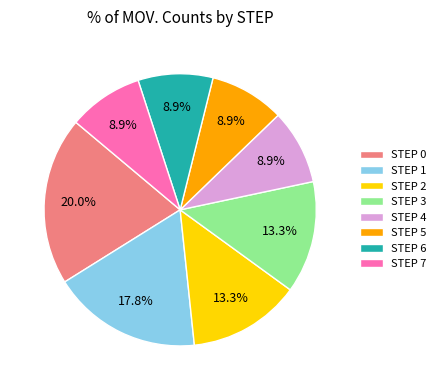

What is the largest slice in the pie chart?

STEP 0